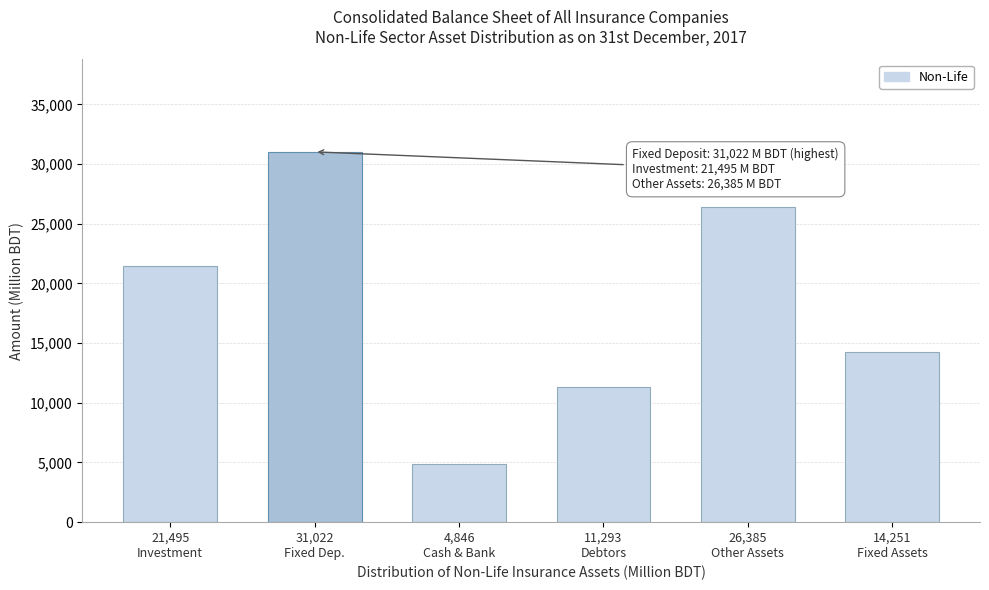

Reading left to right, list all the values displayed in this chart.

21495.0	31022.1	4845.9	11292.6	26385.1	14251.3